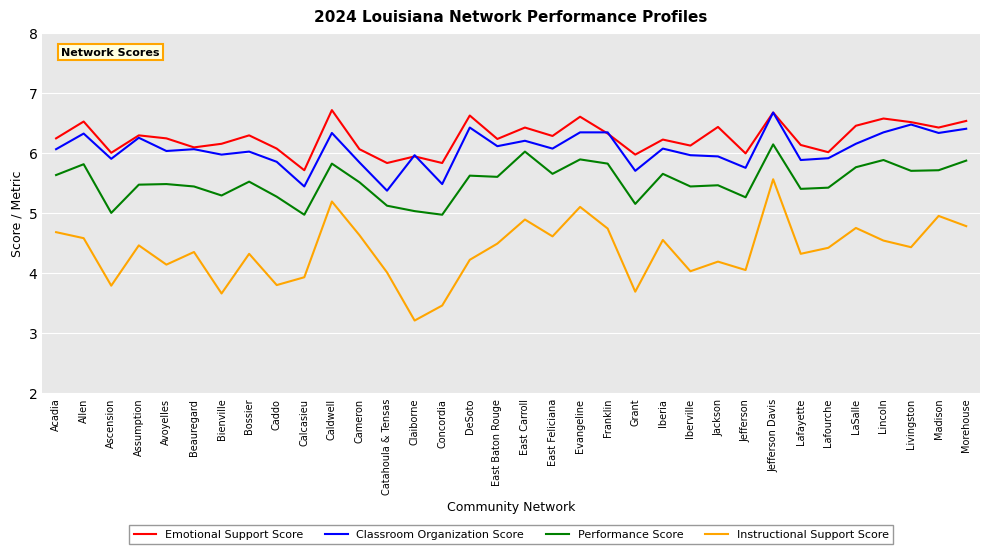

True or false: Instructional Support Score and Classroom Organization Score intersect in this chart.

False